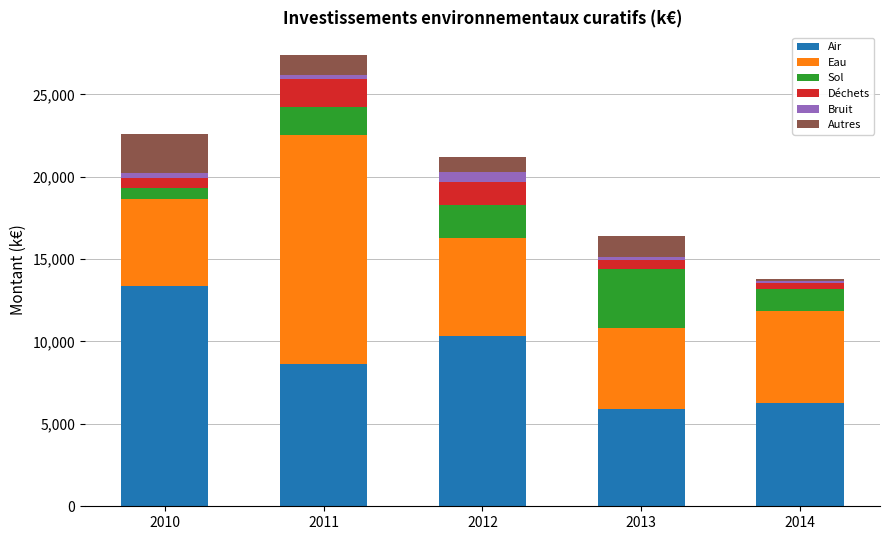

How many bars are there in total?

5